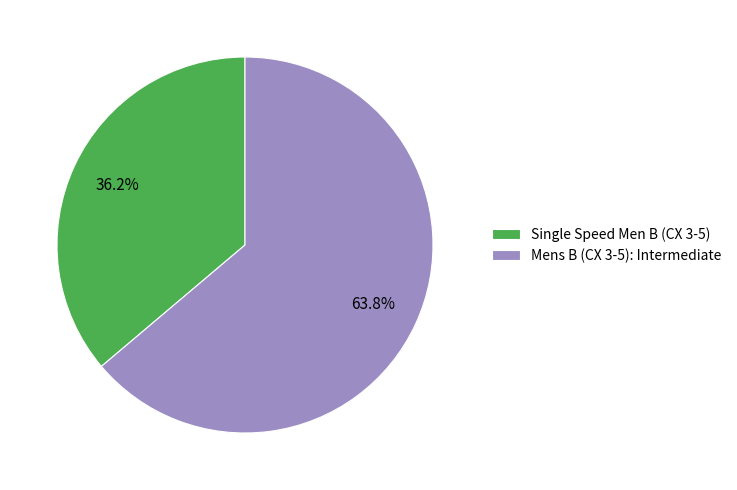

Which slice is the smallest?

Single Speed Men B (CX 3-5)